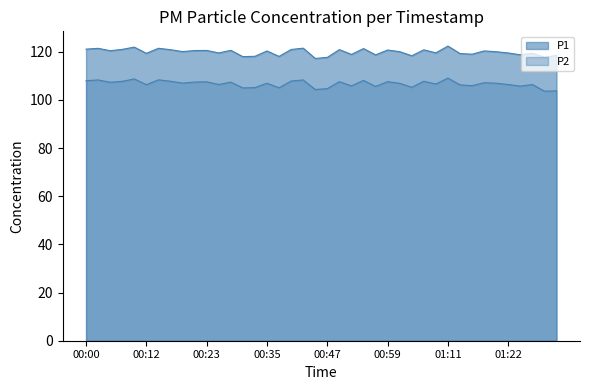

How many interior local peaks does the P1 series have?

14